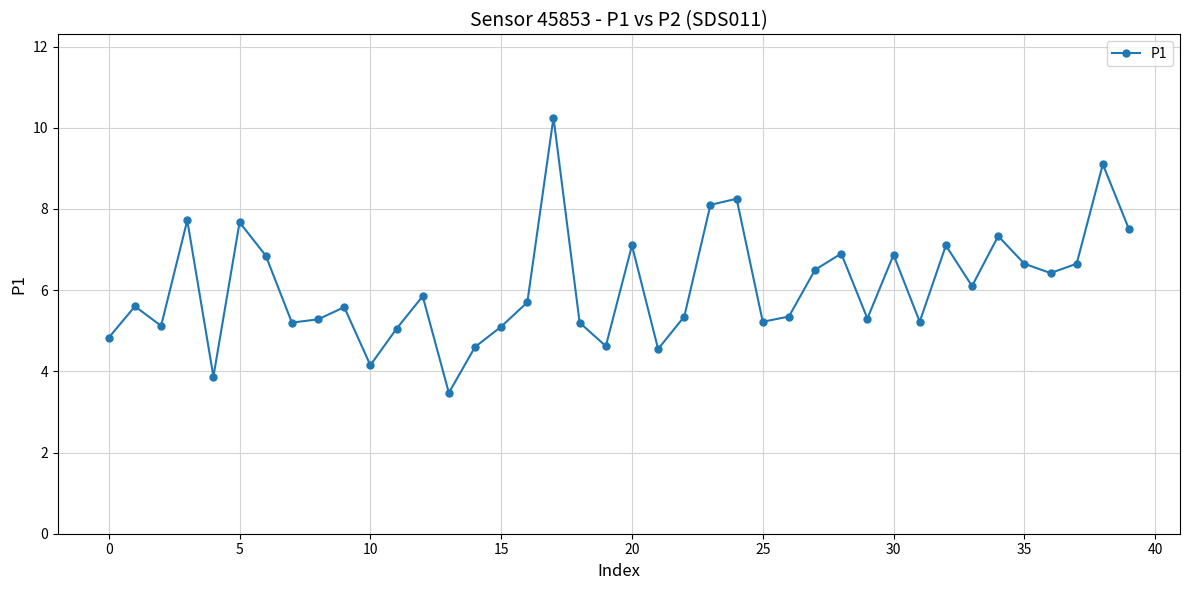

What is the difference between the maximum and minimum values?

6.8